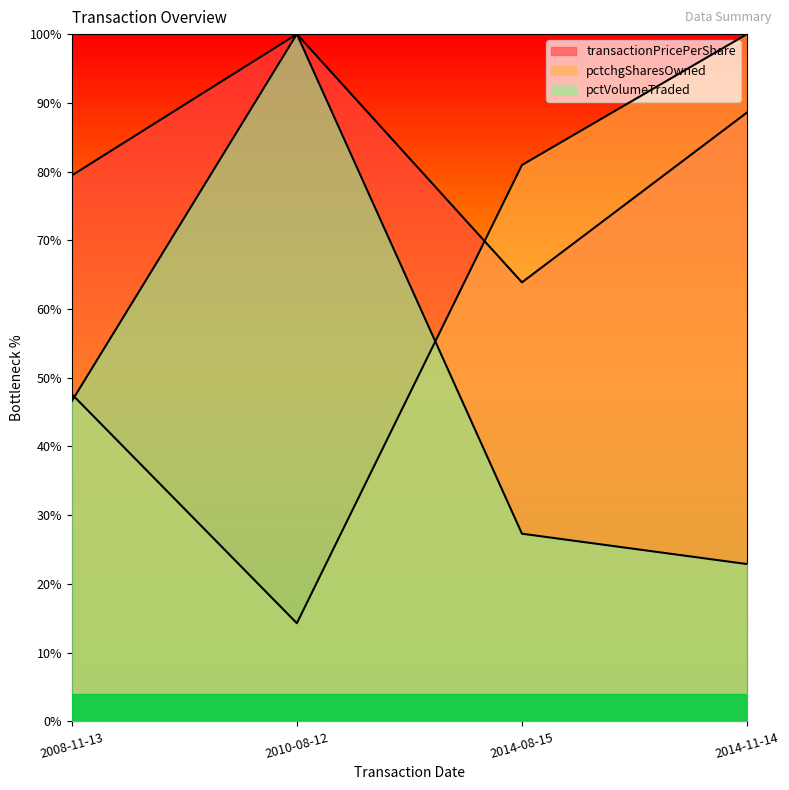

What is the lowest value of the pctVolumeTraded series?

22.9